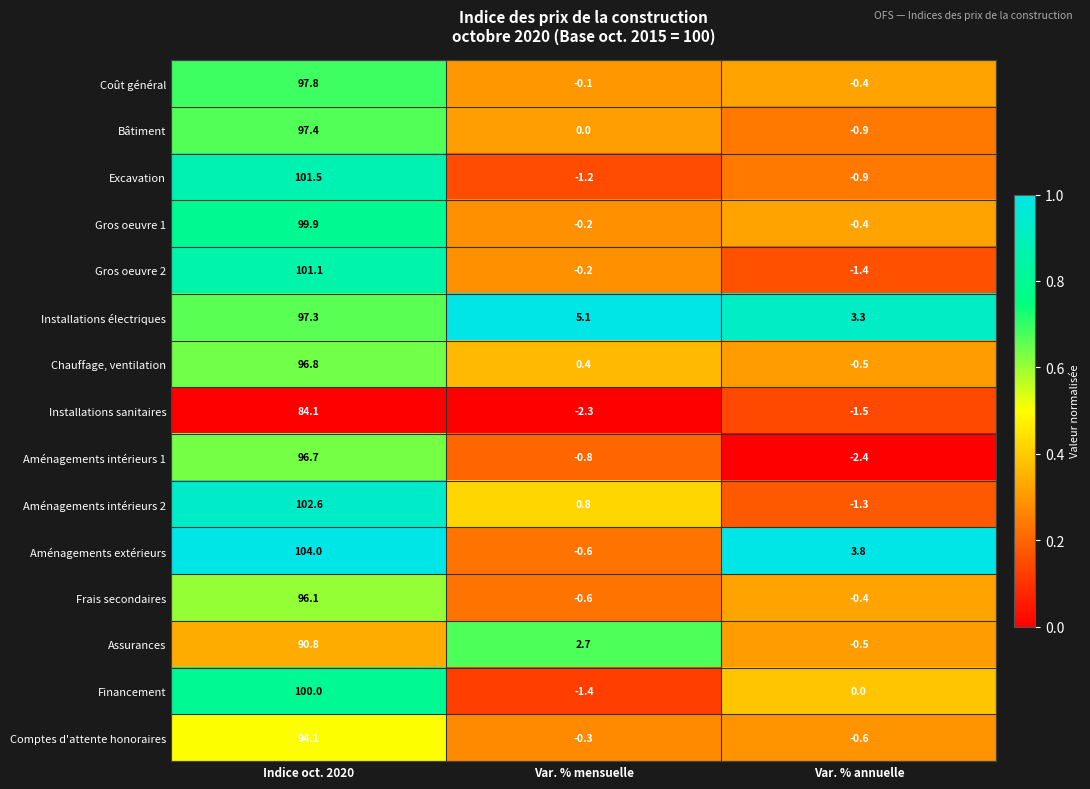

Is it true that Bâtiment equals 52.1 at Var. % mensuelle?

False